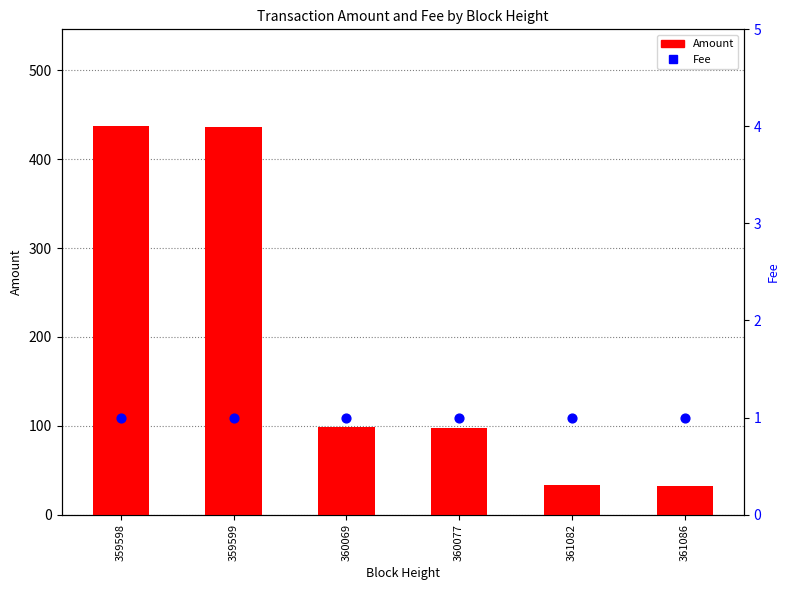

Is the value of Amount at 359598 greater than the value of Fee at 360077?

Yes